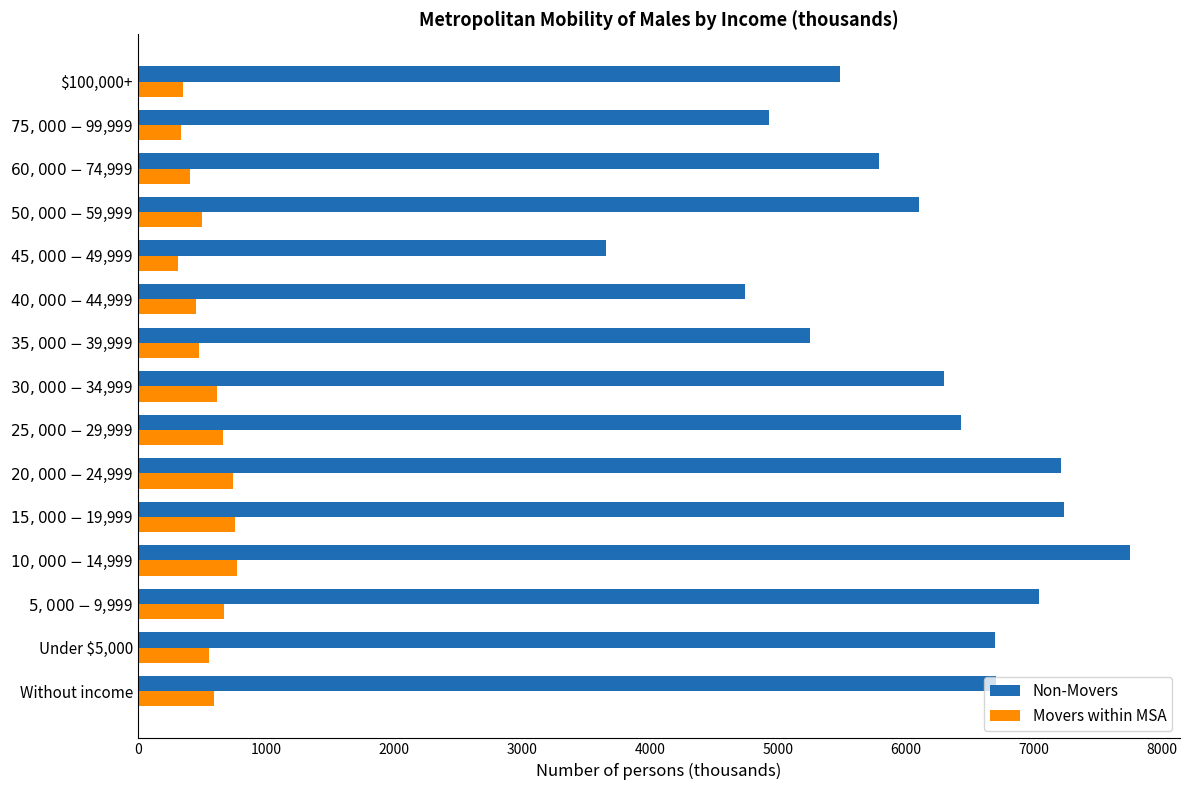

True or false: Movers within MSA has a value of 310 at Under $5,000.

False